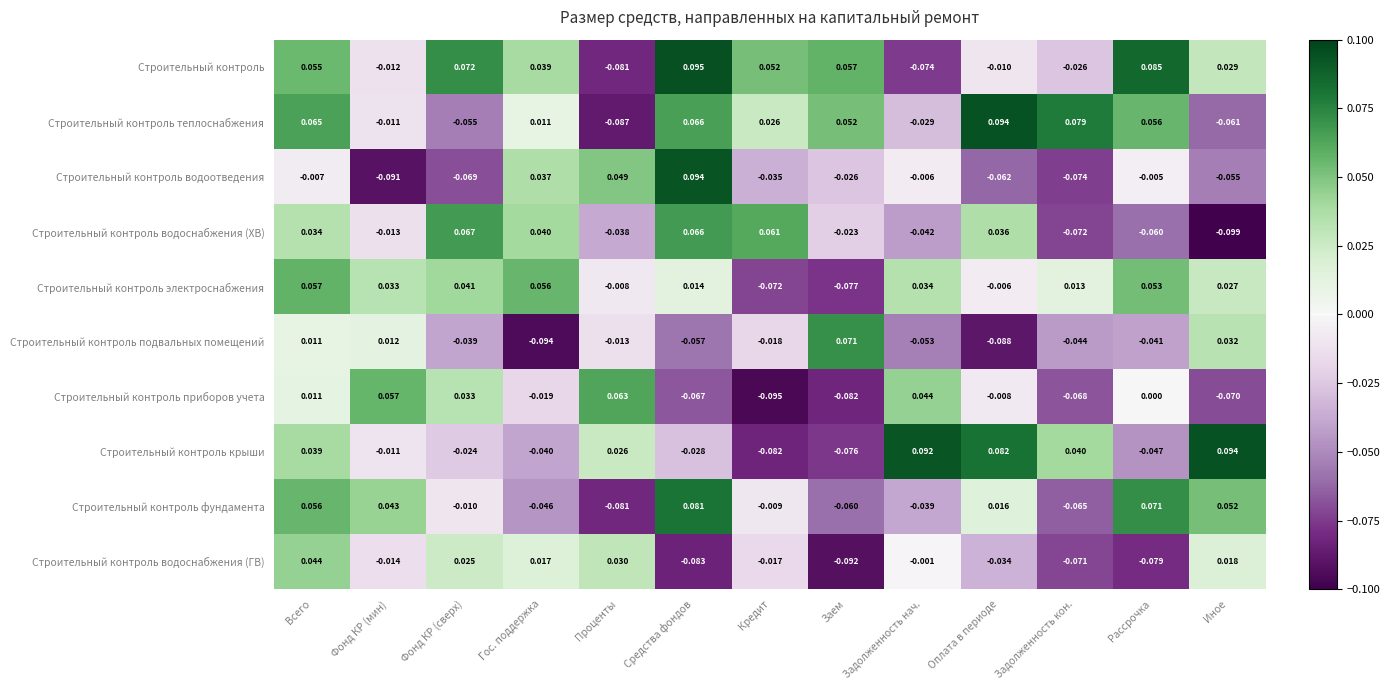

How many data points in Строительный контроль электроснабжения are above 0?

9